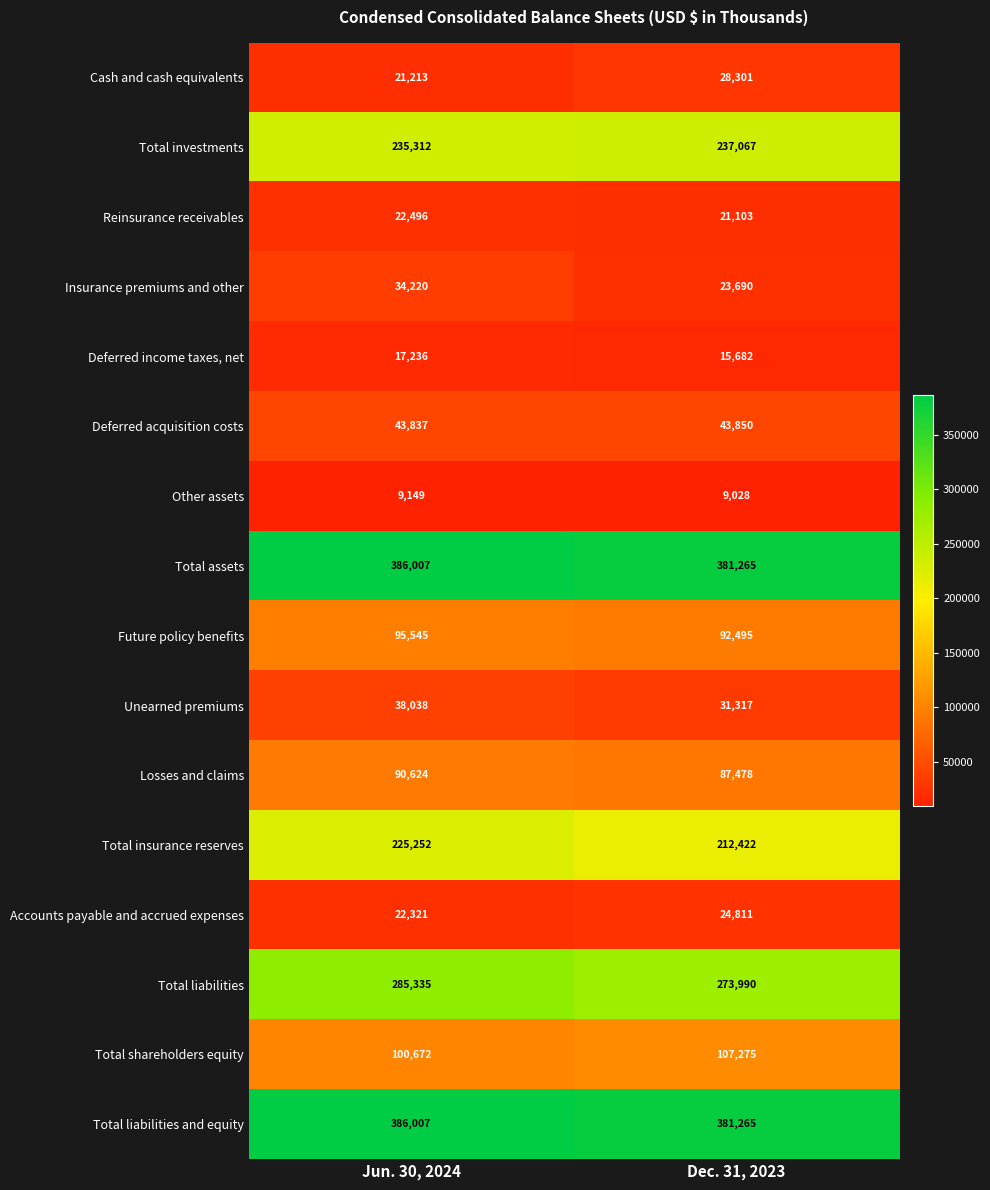

At which label is Accounts payable and accrued expenses closest to 23566?

Jun. 30, 2024